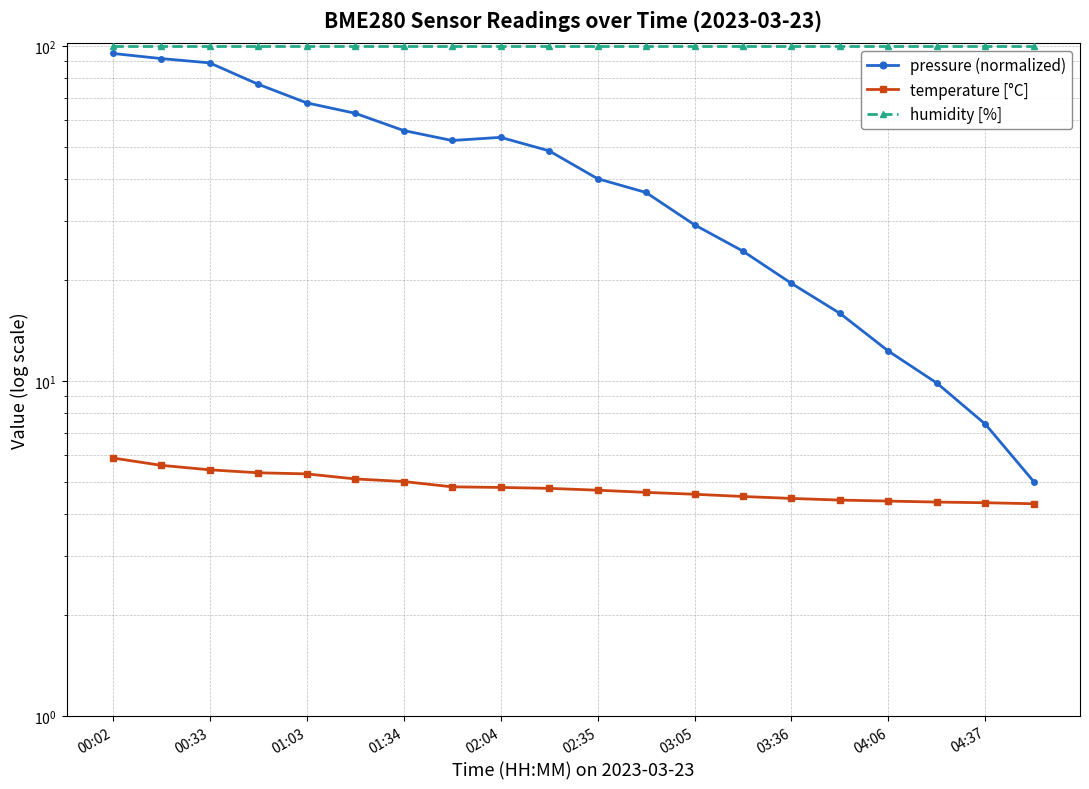

Rank the series at 04:37 from highest to lowest value.

humidity [%], pressure (normalized), temperature [°C]